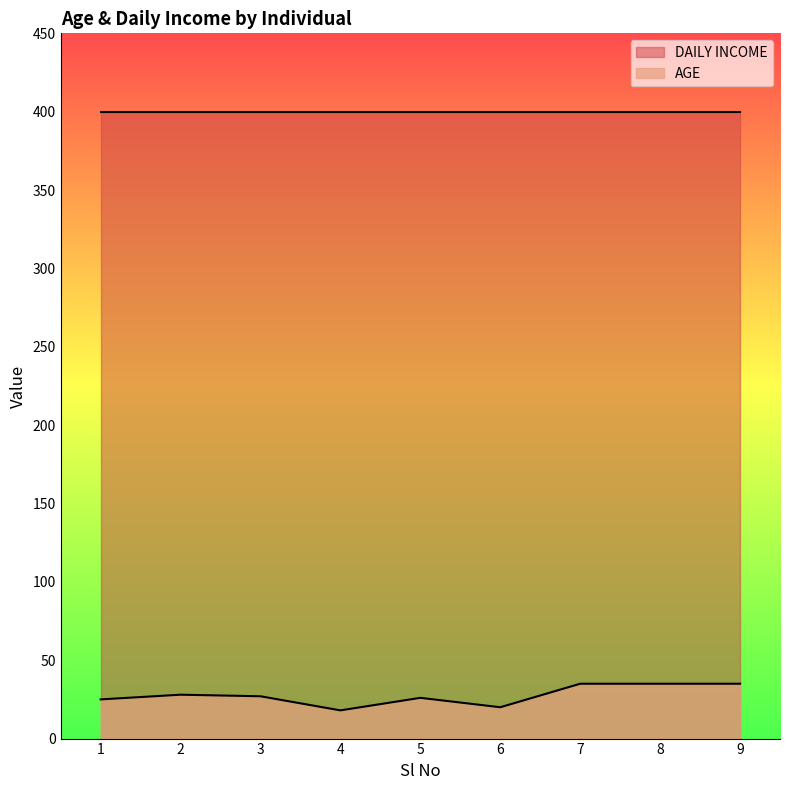

Does the chart display data point markers on the line(s)?

No